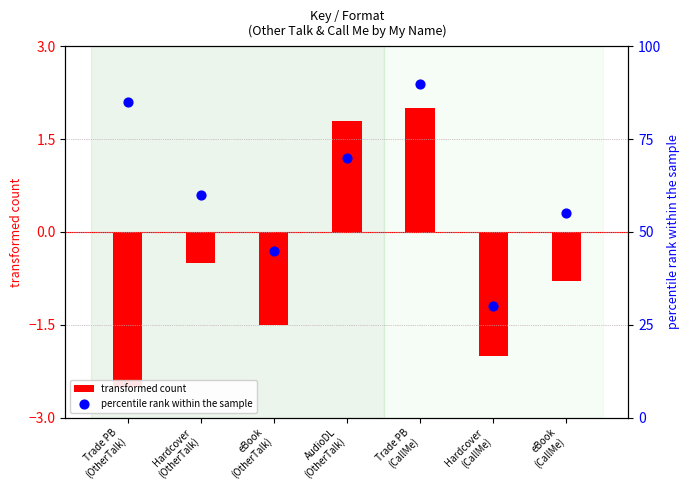

Which series reaches the maximum Y coordinate?

percentile rank within the sample